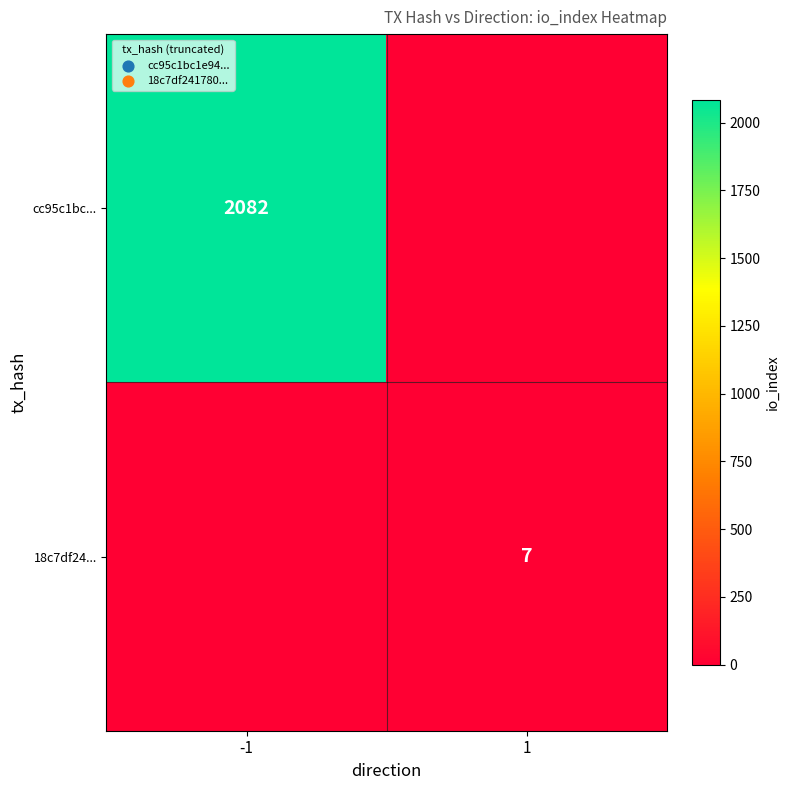

What is the total value across all series at -1?

2082